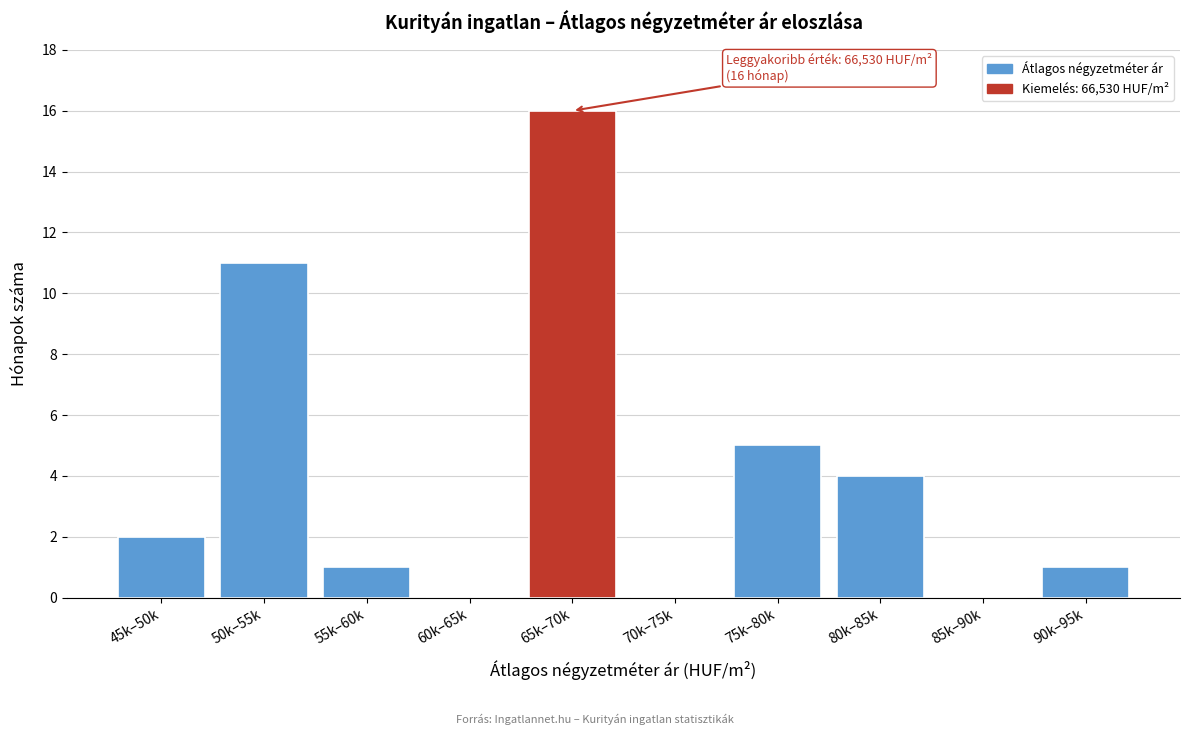

Reading right to left, list all the values displayed in this chart.

90k–95k=1	85k–90k=0	80k–85k=4	75k–80k=5	70k–75k=0	65k–70k=16	60k–65k=0	55k–60k=1	50k–55k=11	45k–50k=2